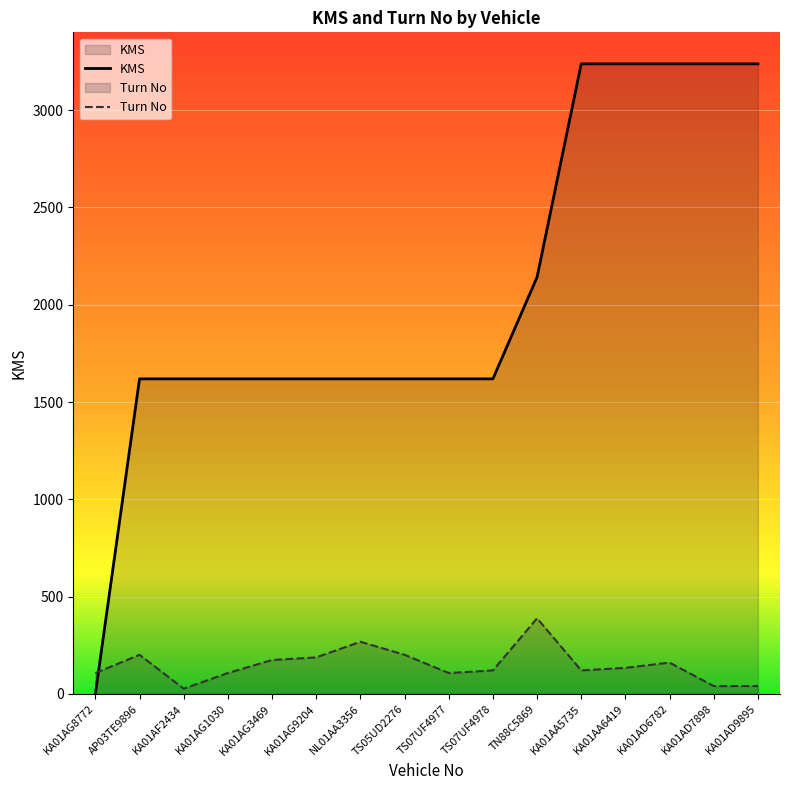

Is the value of KMS at KA01AA5735 greater than the value of Turn No at NL01AA3356?

Yes